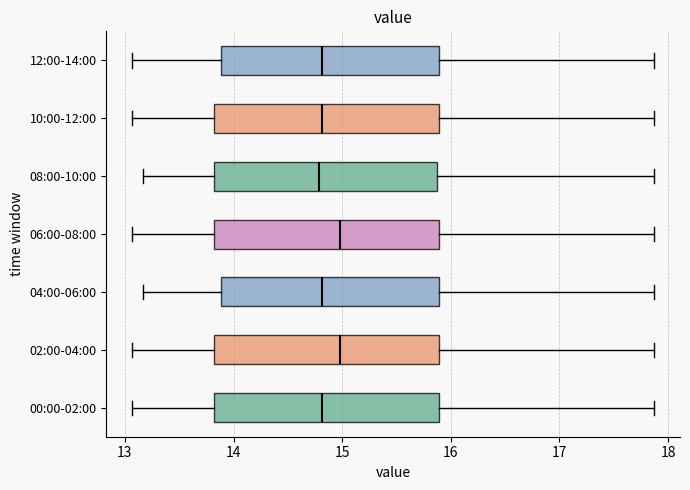

Reading bottom to top, transcribe this box plot: for each box, give where its median line is, the range the box spans, and where its two whiskers end, as read against the x-axis. The values are not printed on the chart, so give them approximately, as read against the axis.

00:00-02:00: median 14.8, box 13.8 to 15.9, whiskers 13.1 to 17.9
02:00-04:00: median 15.0, box 13.8 to 15.9, whiskers 13.1 to 17.9
04:00-06:00: median 14.8, box 13.9 to 15.9, whiskers 13.2 to 17.9
06:00-08:00: median 15.0, box 13.8 to 15.9, whiskers 13.1 to 17.9
08:00-10:00: median 14.8, box 13.8 to 15.9, whiskers 13.2 to 17.9
10:00-12:00: median 14.8, box 13.8 to 15.9, whiskers 13.1 to 17.9
12:00-14:00: median 14.8, box 13.9 to 15.9, whiskers 13.1 to 17.9